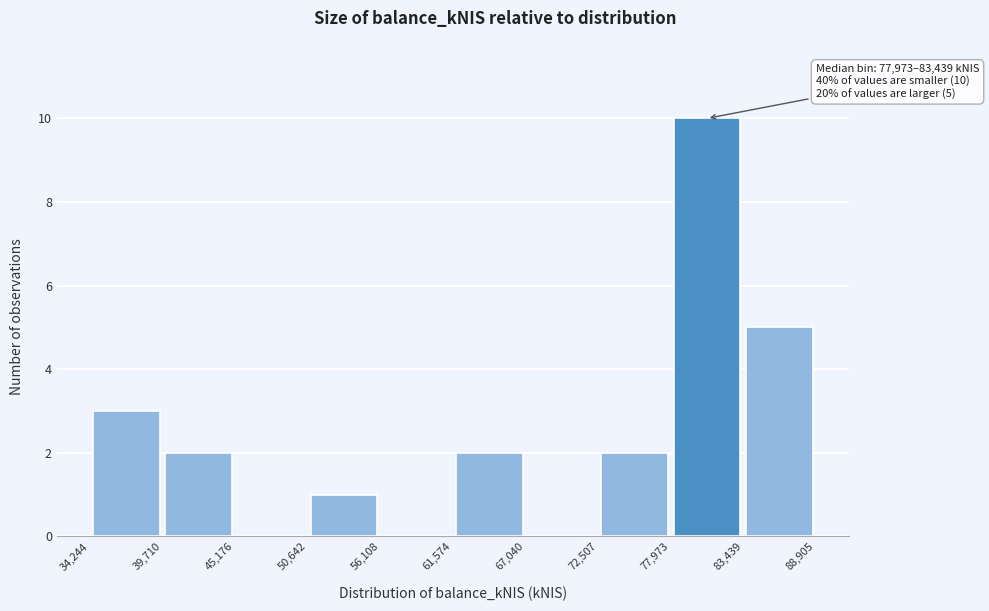

Over which range of the x-axis is the bar tallest?

77,973 to 83,439